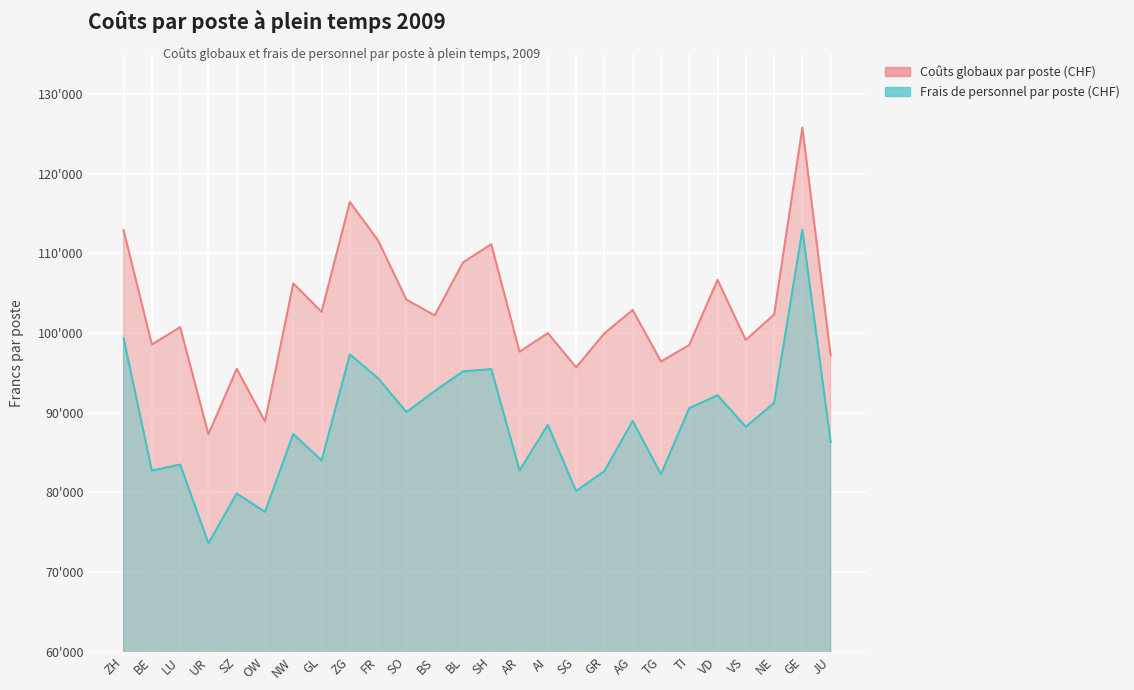

Which series has the widest spread of values?

Frais de personnel par poste (CHF)